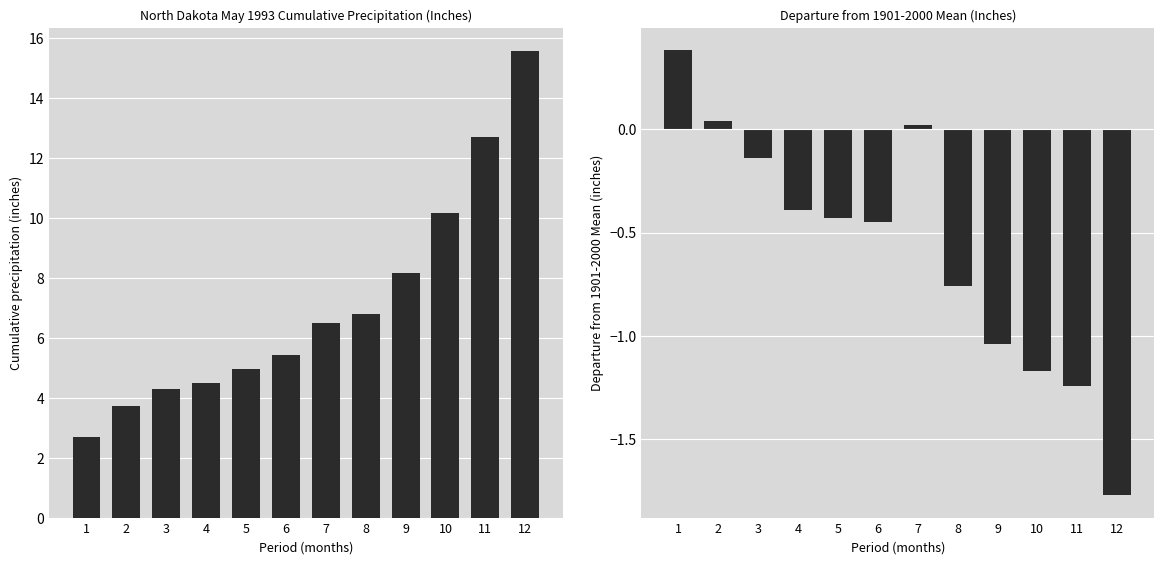

Which category has the highest value across all series?

12